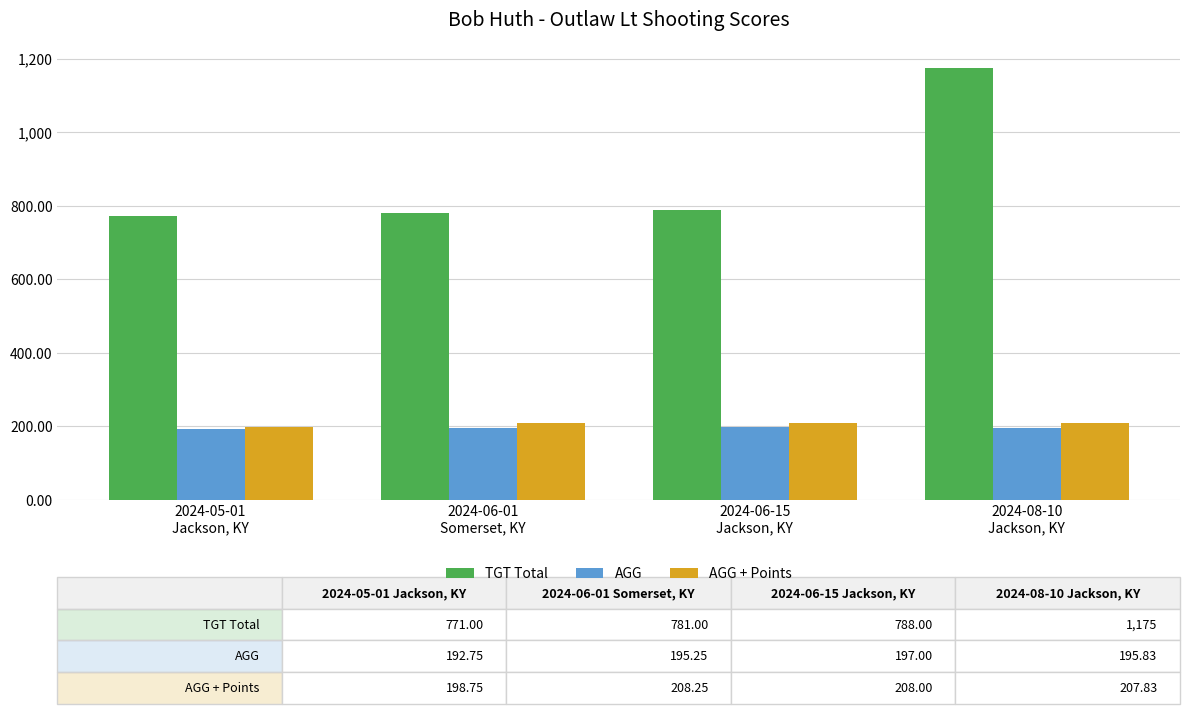

How many data points in AGG are above 195?

3